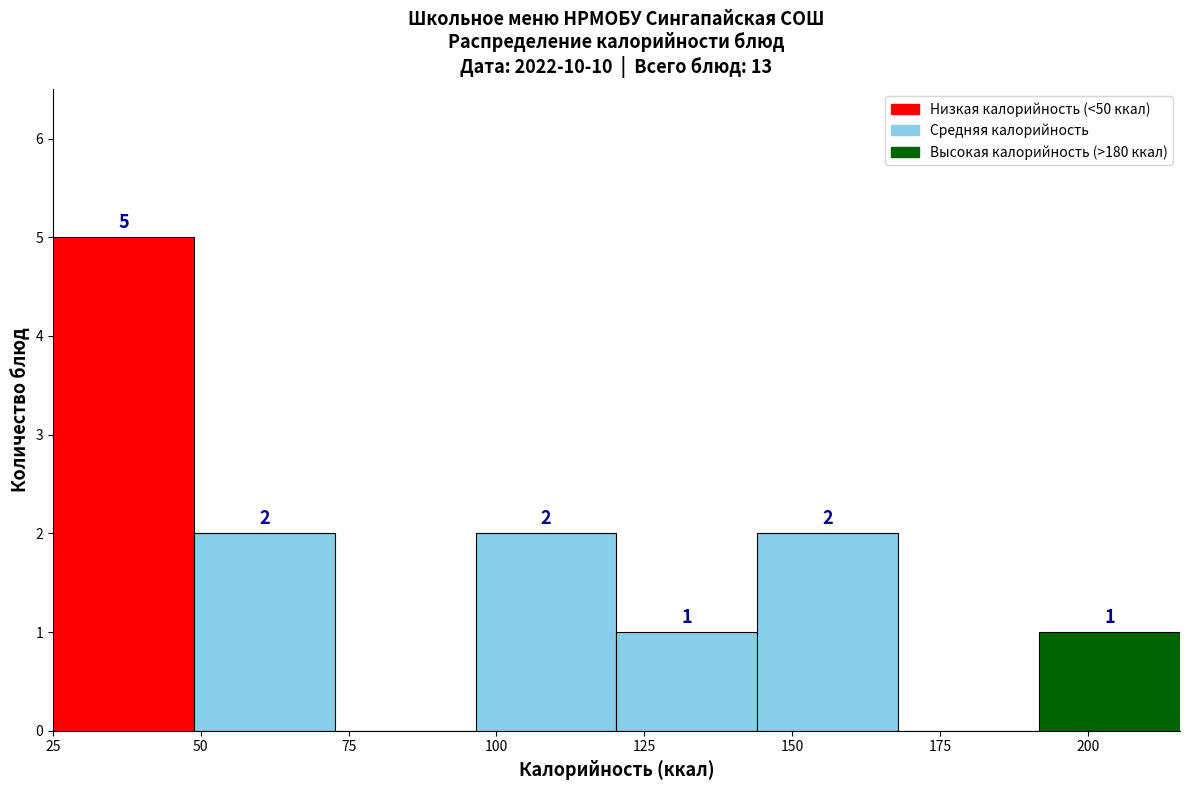

Over which range of the x-axis is the bar tallest?

25 to 50